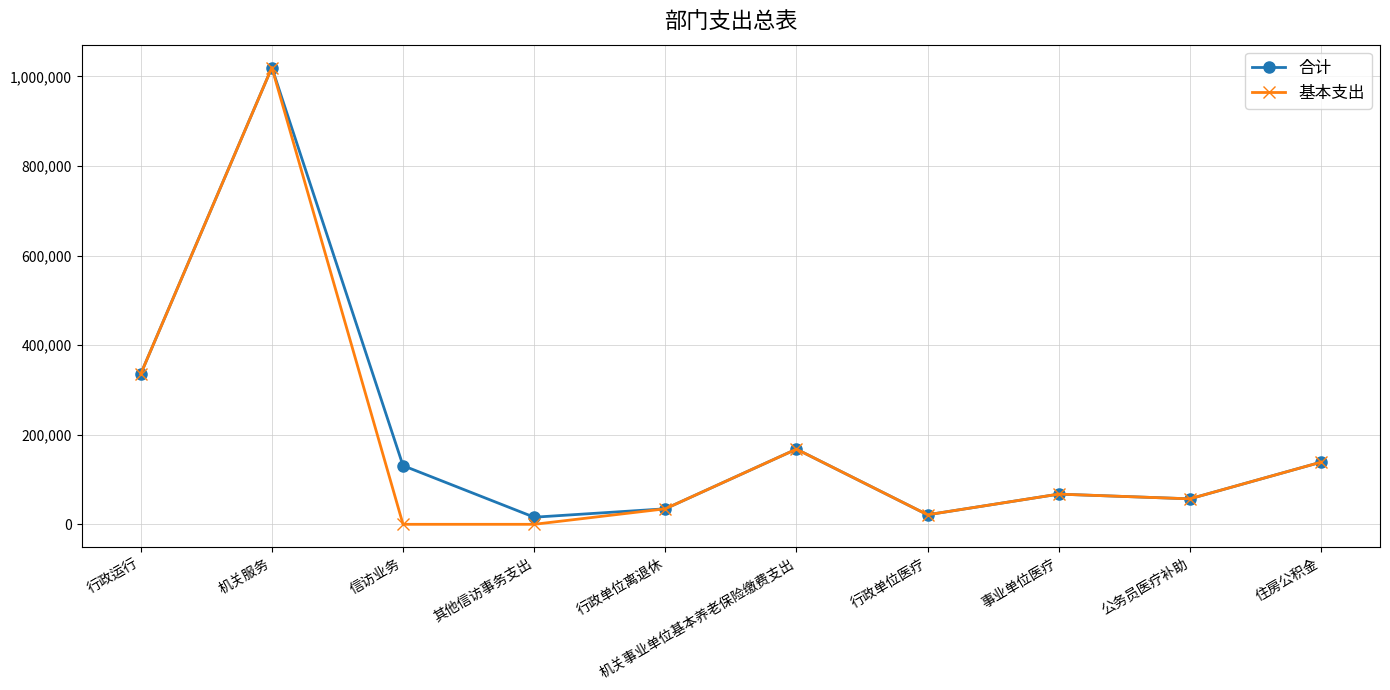

What are all the series names shown in the legend?

合计, 基本支出